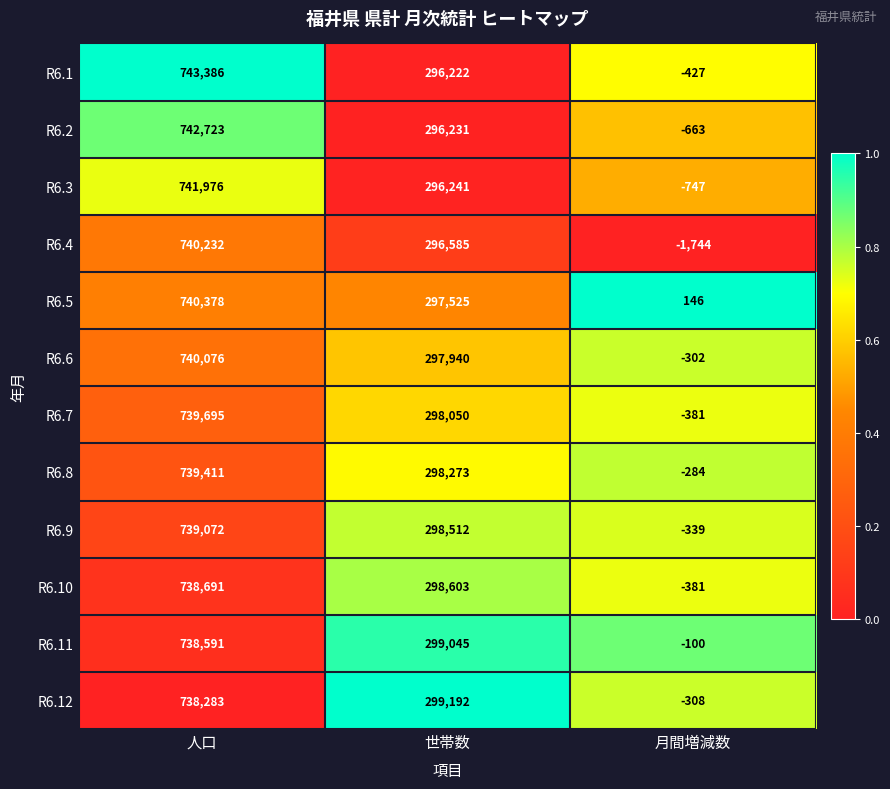

The value of R6.2 at 世帯数 is 296231. True or false?

True